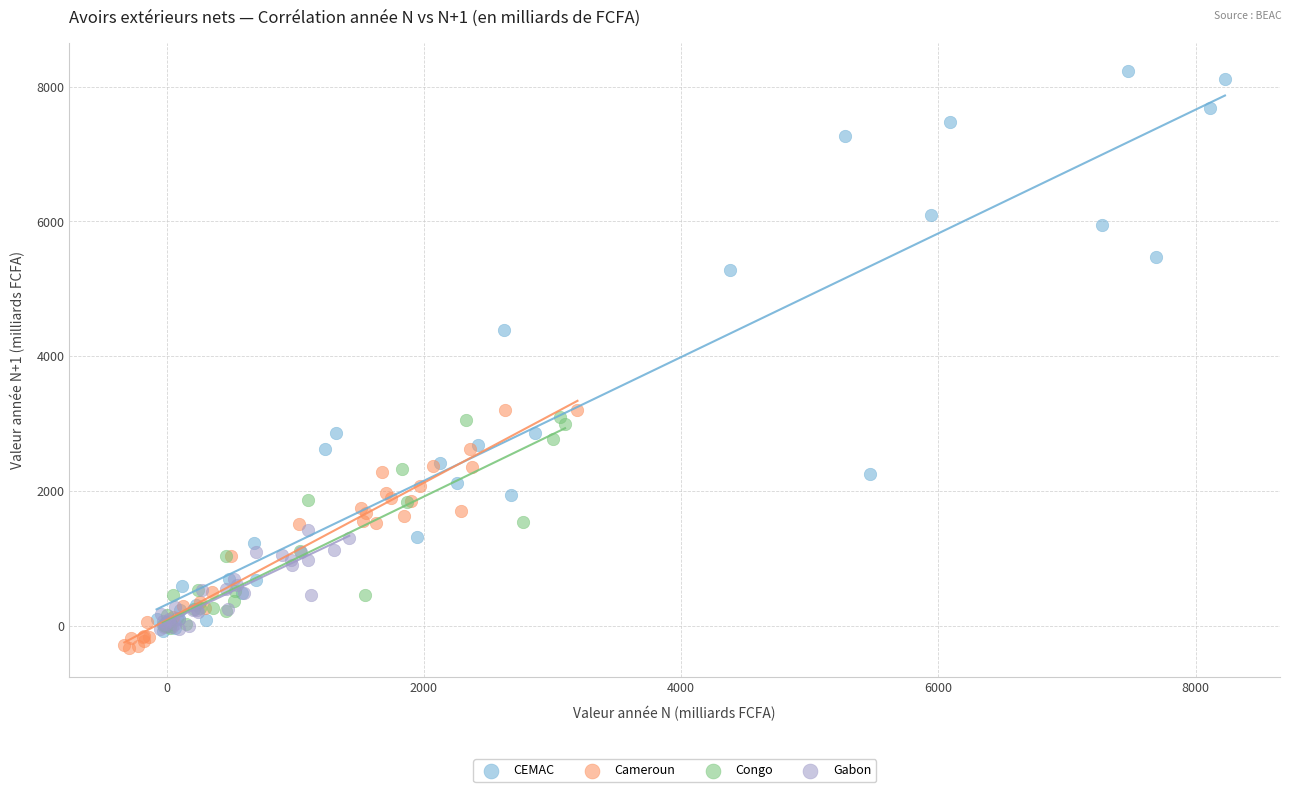

Which series reaches the minimum Y coordinate?

Cameroun